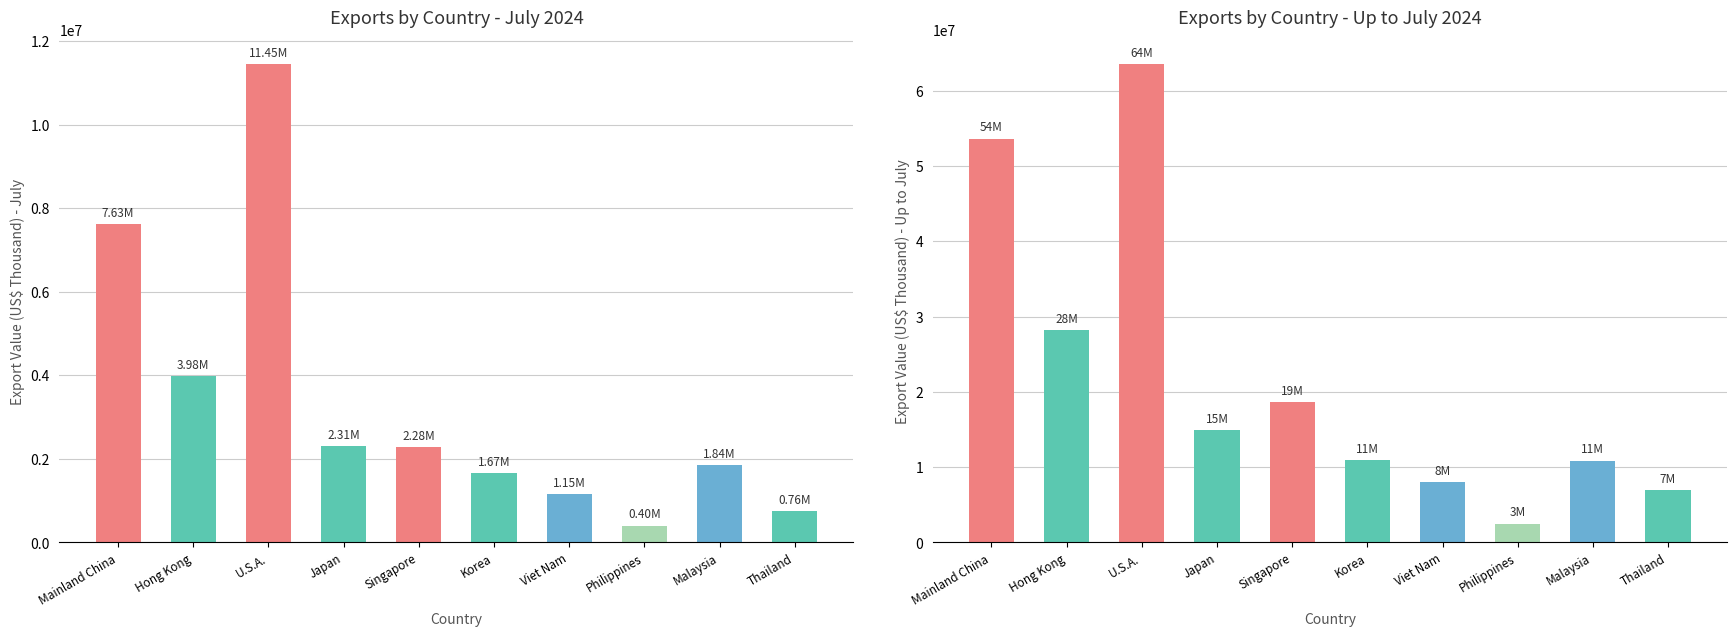

At which label is Total (July) closest to 5928747?

Mainland China